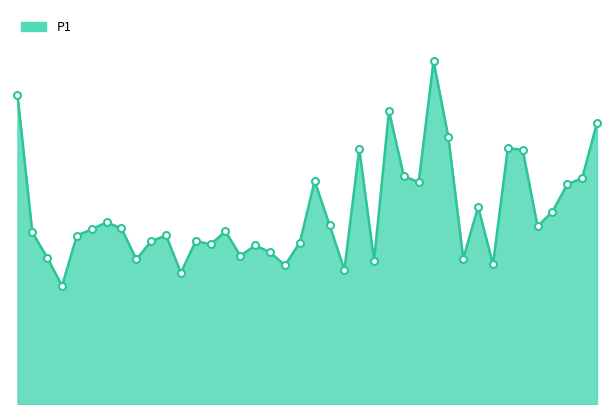

Does the chart display data point markers on the line(s)?

No